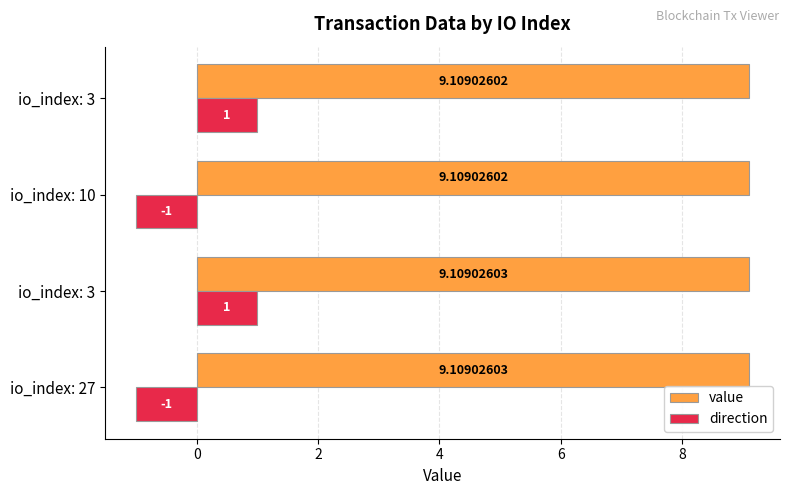

Which series has the widest spread of values?

direction